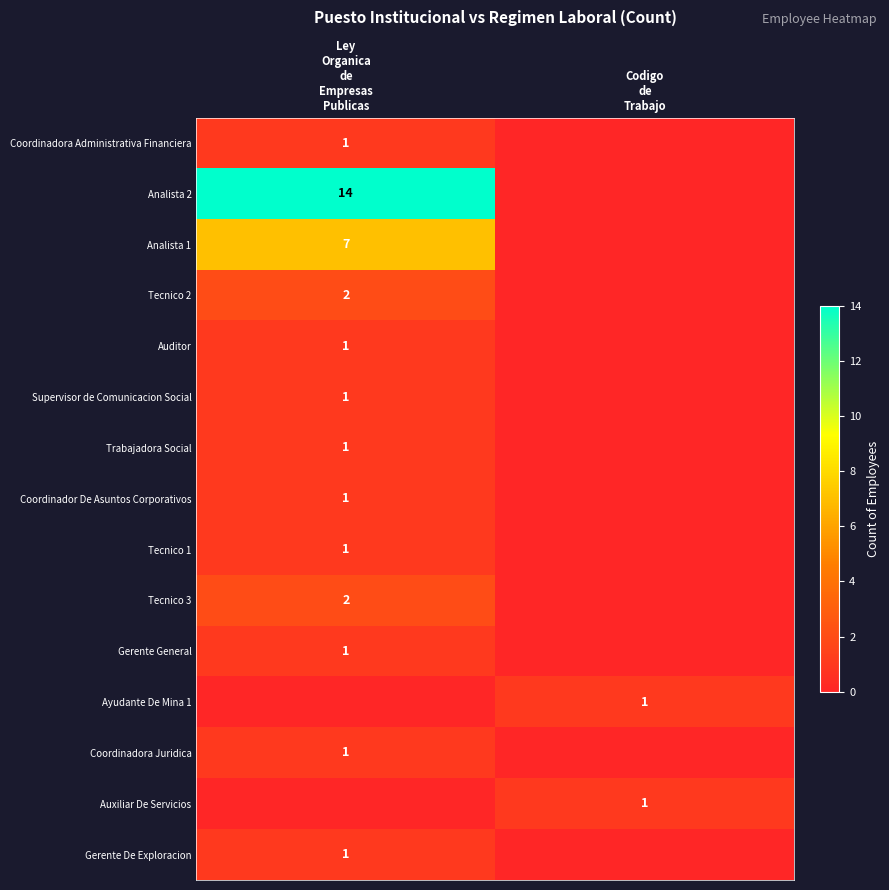

Which has a higher value, Codigo
de
Trabajo or Ley
Organica
de
Empresas
Publicas?

Ley
Organica
de
Empresas
Publicas